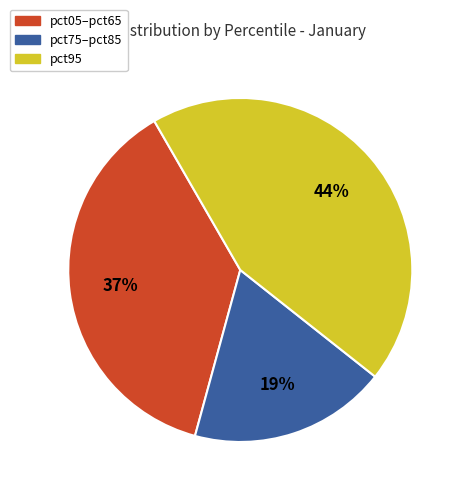

Do pct75–pct85 and pct95 together represent more than half of the pie?

Yes